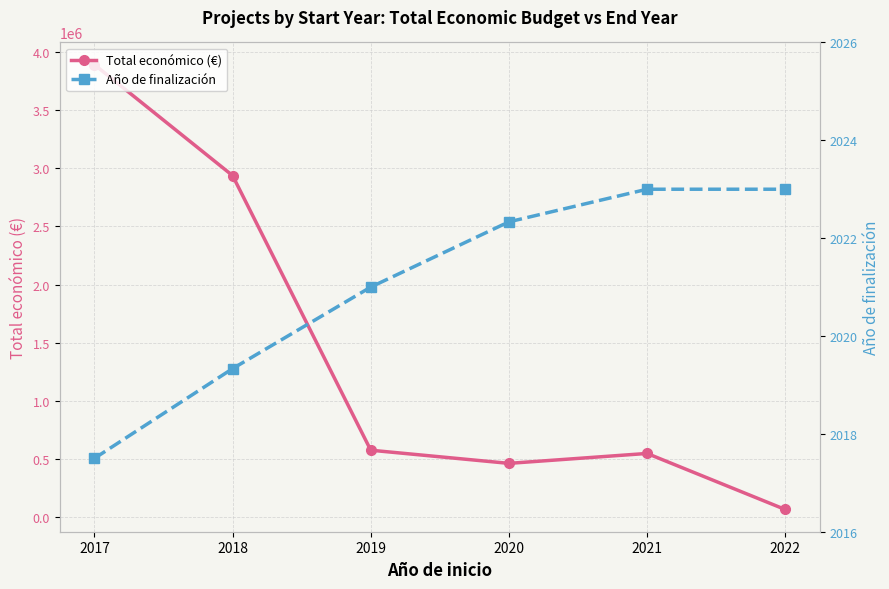

What is the sum of all Año de finalización values?

12126.2